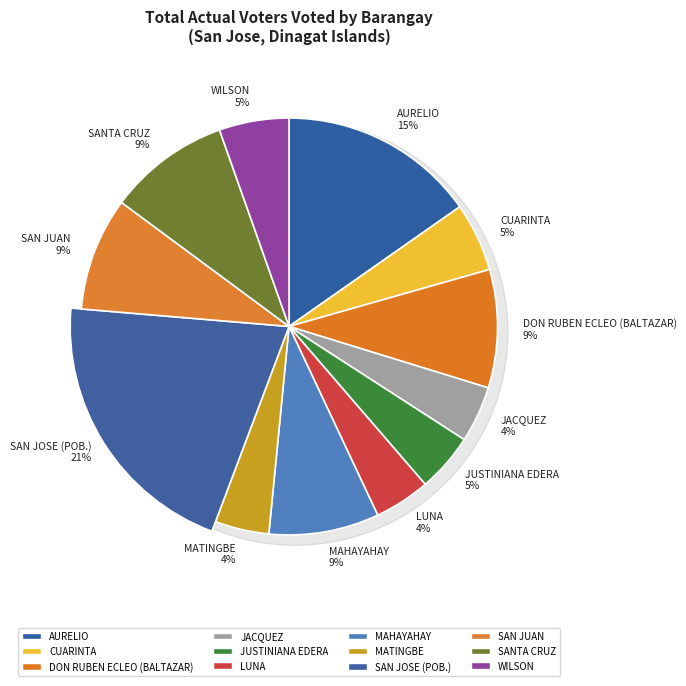

How many segments does this pie chart have?

12